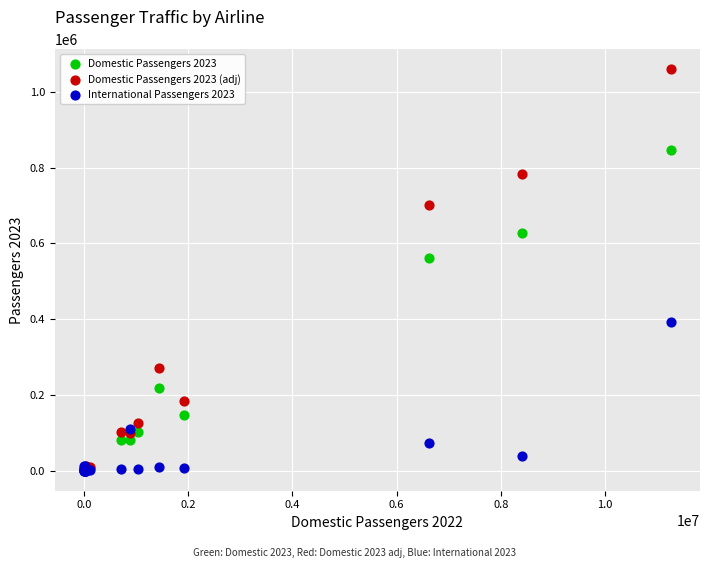

Across all series, what Y value is closest to 529967?

560998.0